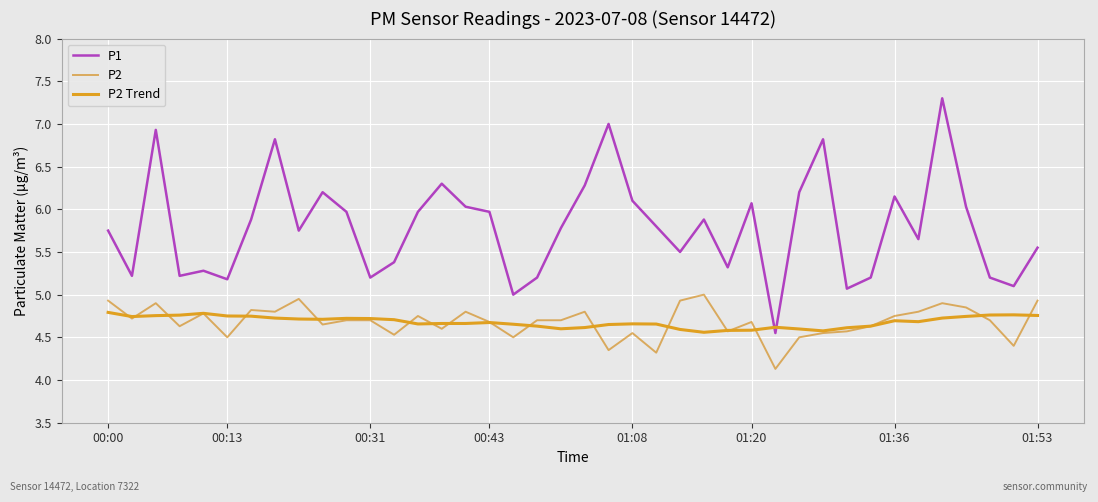

What is the minimum value shown in the chart?

4.1